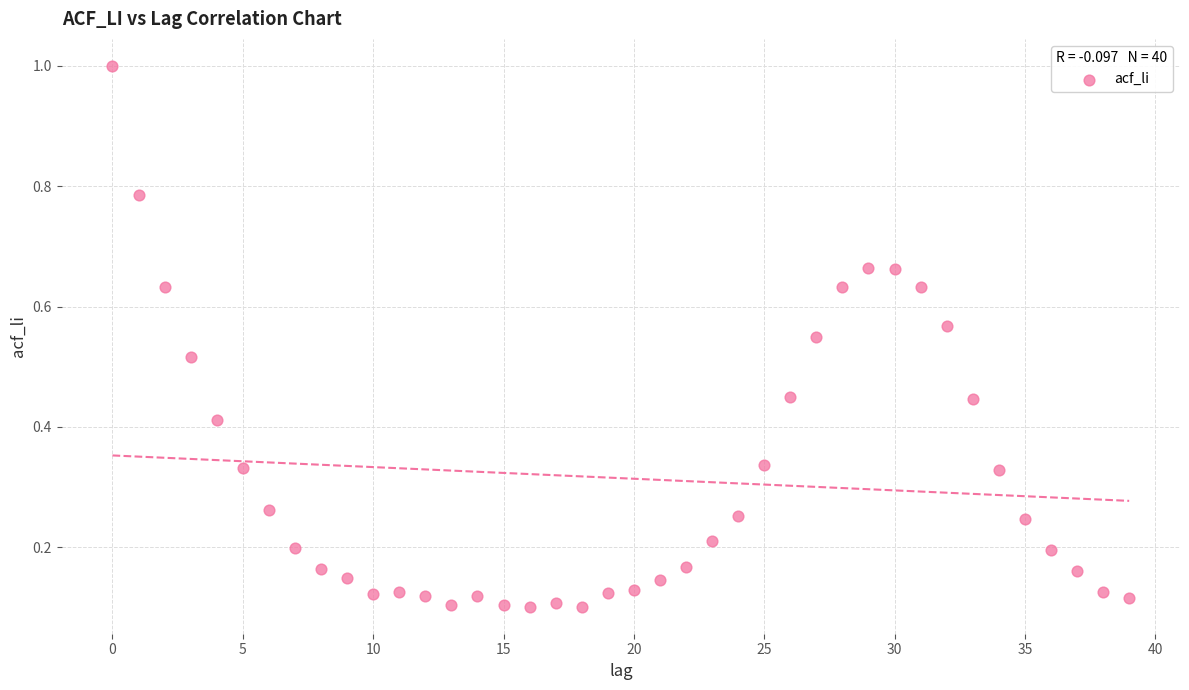

What is the range of Y values (max minus min)?

0.9